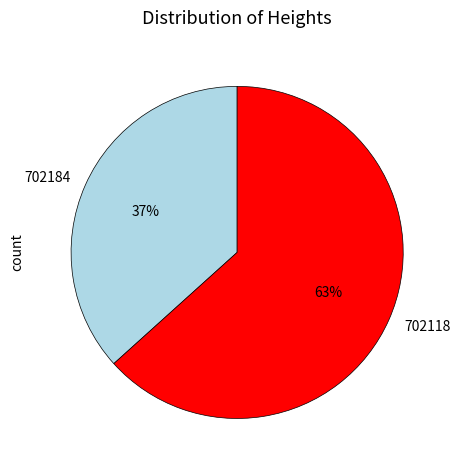

To the nearest percent, what portion does 702118 represent?

63%